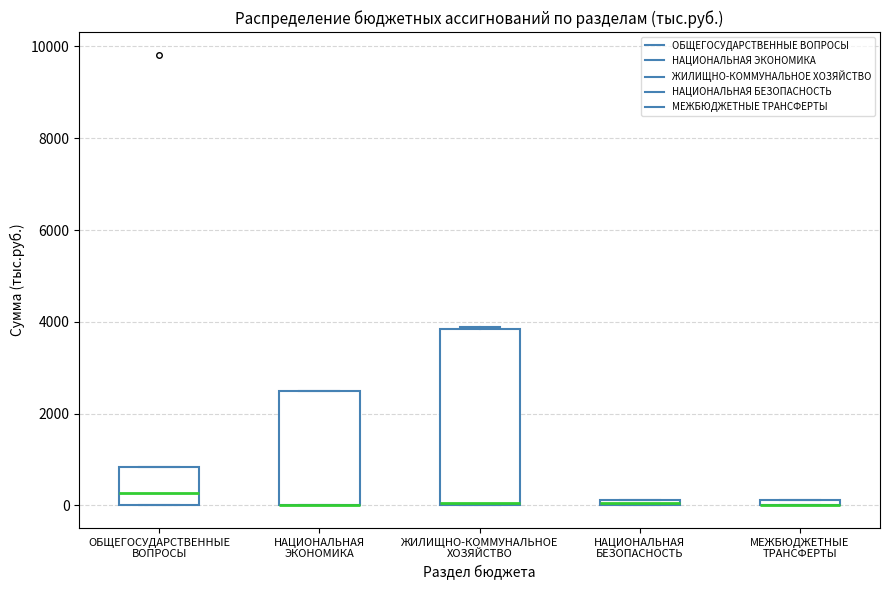

Where is the lower edge of the box for МЕЖБЮДЖЕТНЫЕ ТРАНСФЕРТЫ on the y-axis? The values are not printed on the chart, so give them approximately, as read against the axis.

0